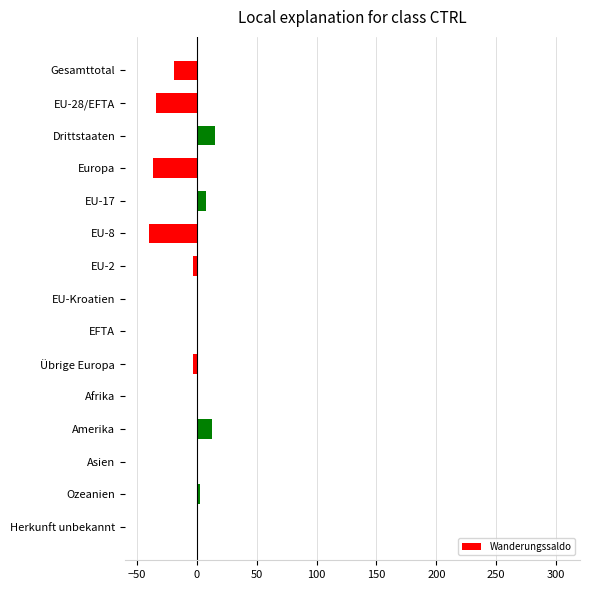

What is the sum of all values?

-94